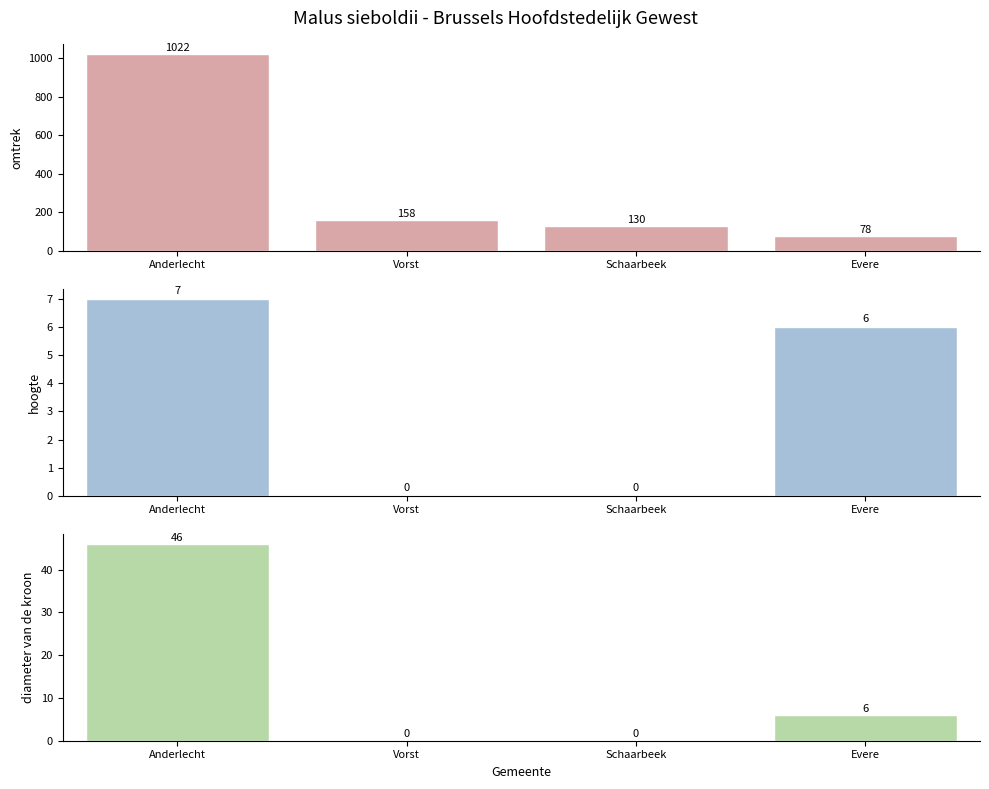

What is the maximum value for hoogte?

7